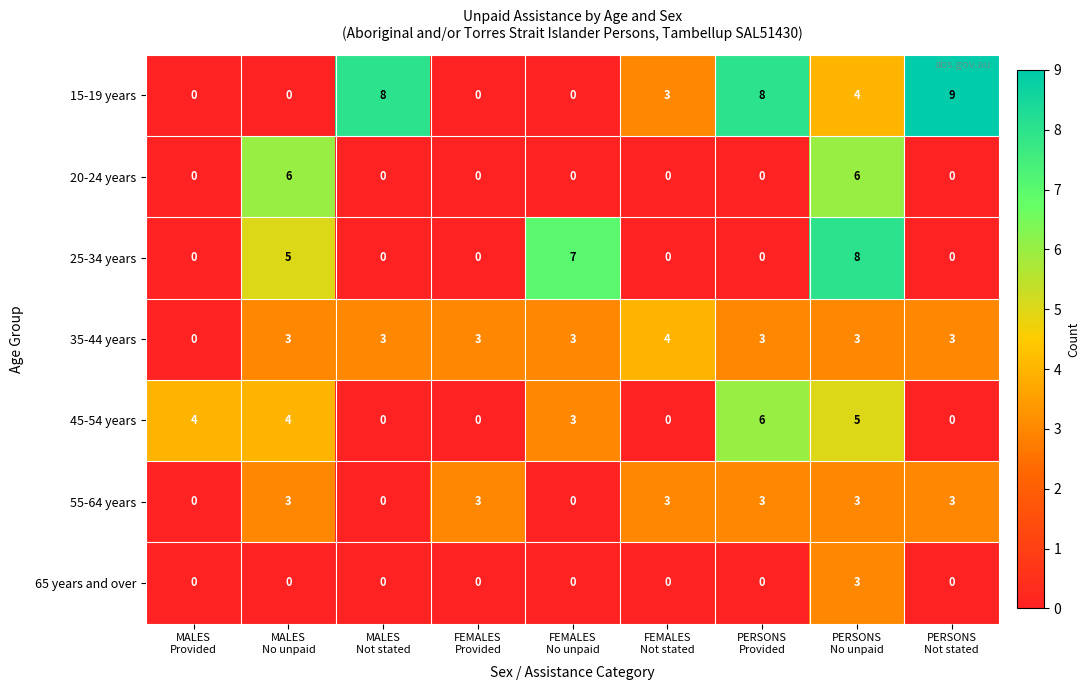

At which category is the sum across all series the highest?

PERSONS
No unpaid